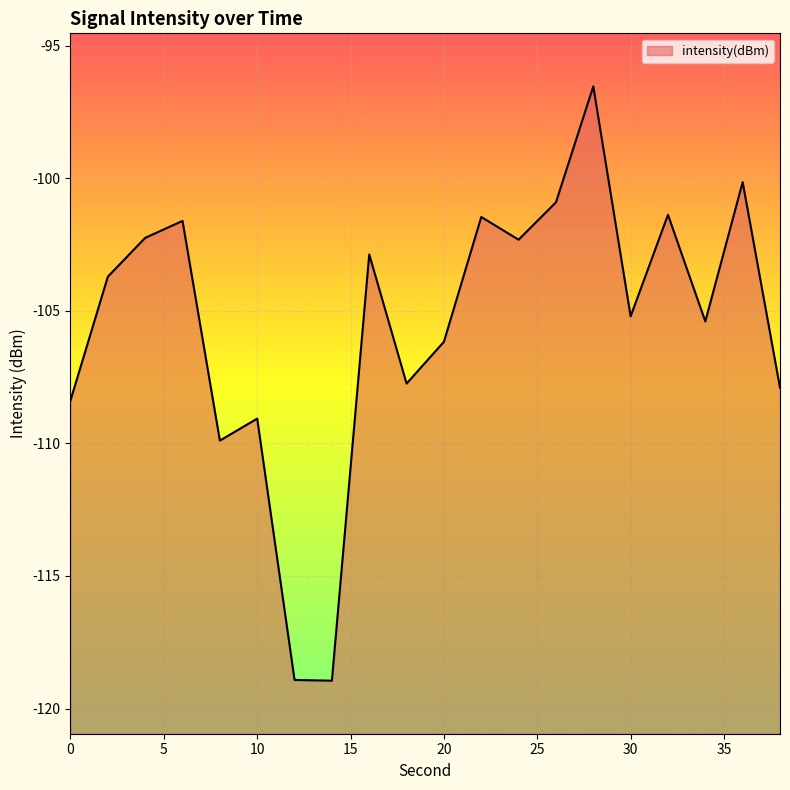

Reading left to right, what are all the values shown in this chart?

0=-108.4	2=-103.7	4=-102.3	6=-101.6	8=-109.9	10=-109.1	12=-118.9	14=-118.9	16=-102.9	18=-107.7	20=-106.2	22=-101.5	24=-102.3	26=-100.9	28=-96.5	30=-105.2	32=-101.4	34=-105.4	36=-100.1	38=-107.9